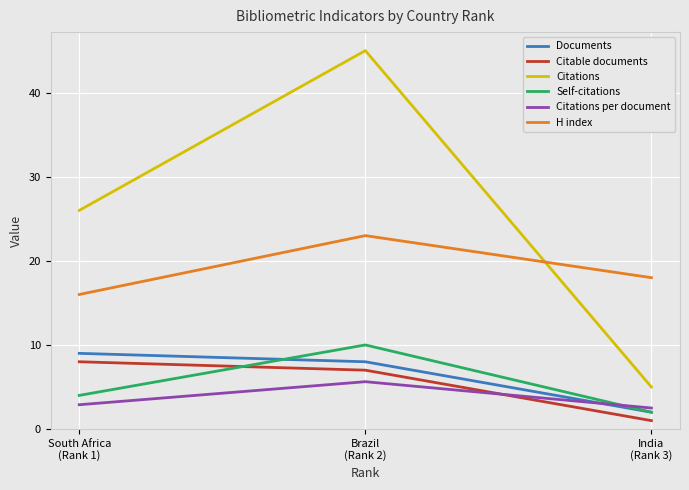

Reading left to right, transcribe all the data shown in this chart.

Documents: 9.0	8.0	2.0
Citable documents: 8.0	7.0	1.0
Citations: 26.0	45.0	5.0
Self-citations: 4.0	10.0	2.0
Citations per document: 2.9	5.6	2.5
H index: 16.0	23.0	18.0